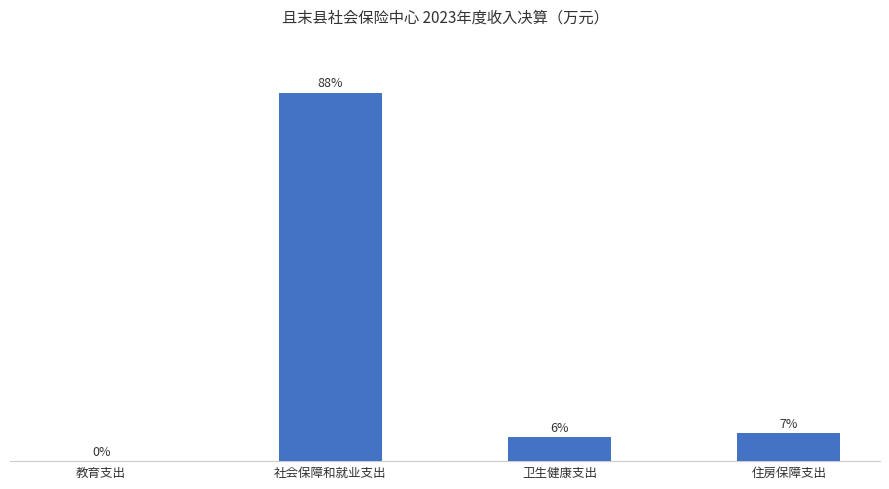

Reading left to right, what are all the values shown in this chart?

教育支出=0.1	社会保障和就业支出=225.3	卫生健康支出=14.7	住房保障支出=17.2